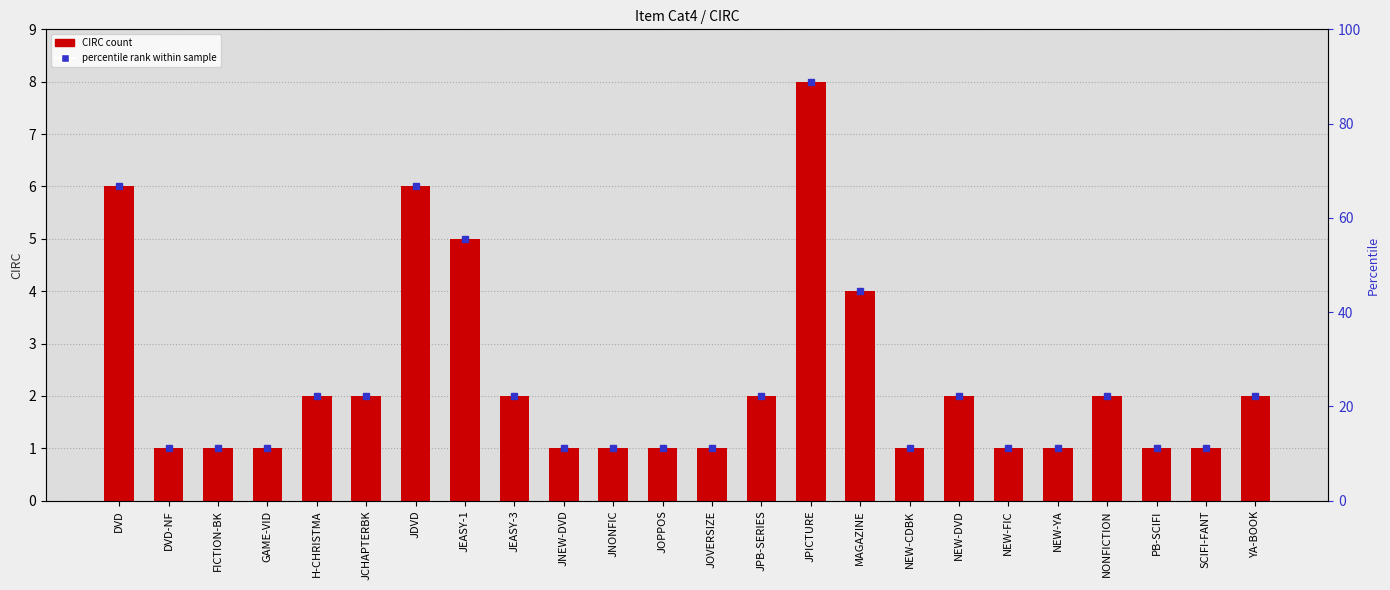

At which category does the chart reach its peak across all series?

JPICTURE